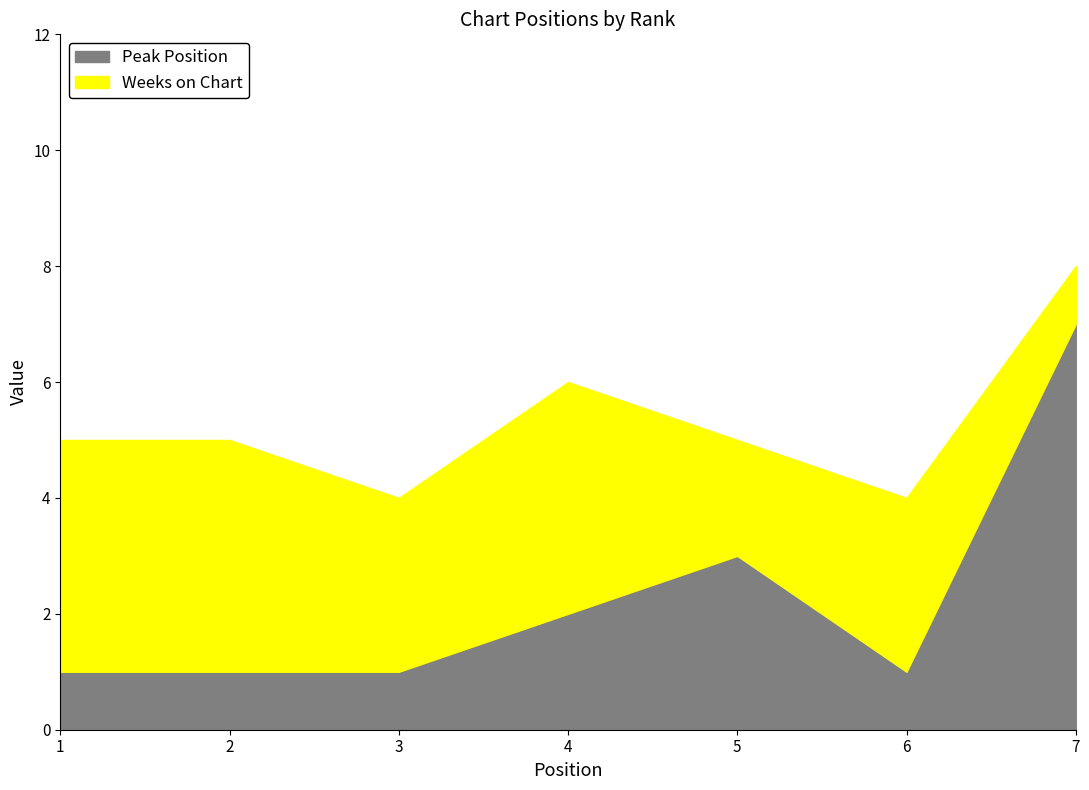

True or false: Weeks on Chart has more than 0 points higher than both neighbors.

True